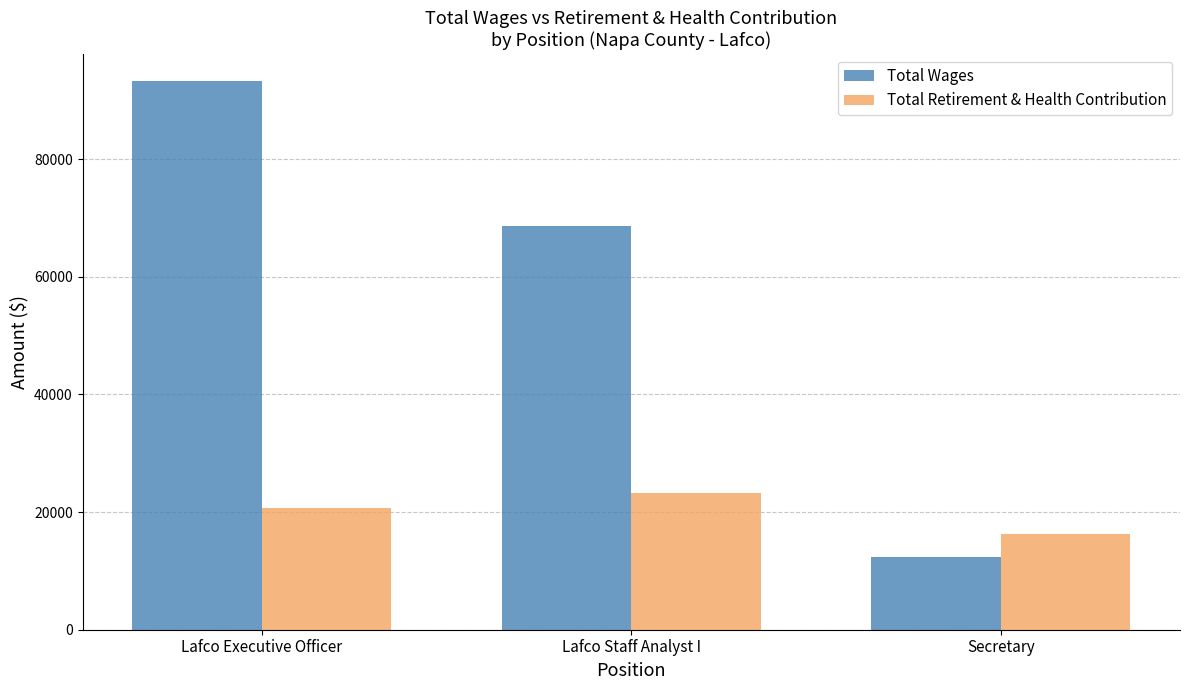

What is the total value across all series at Secretary?

28579